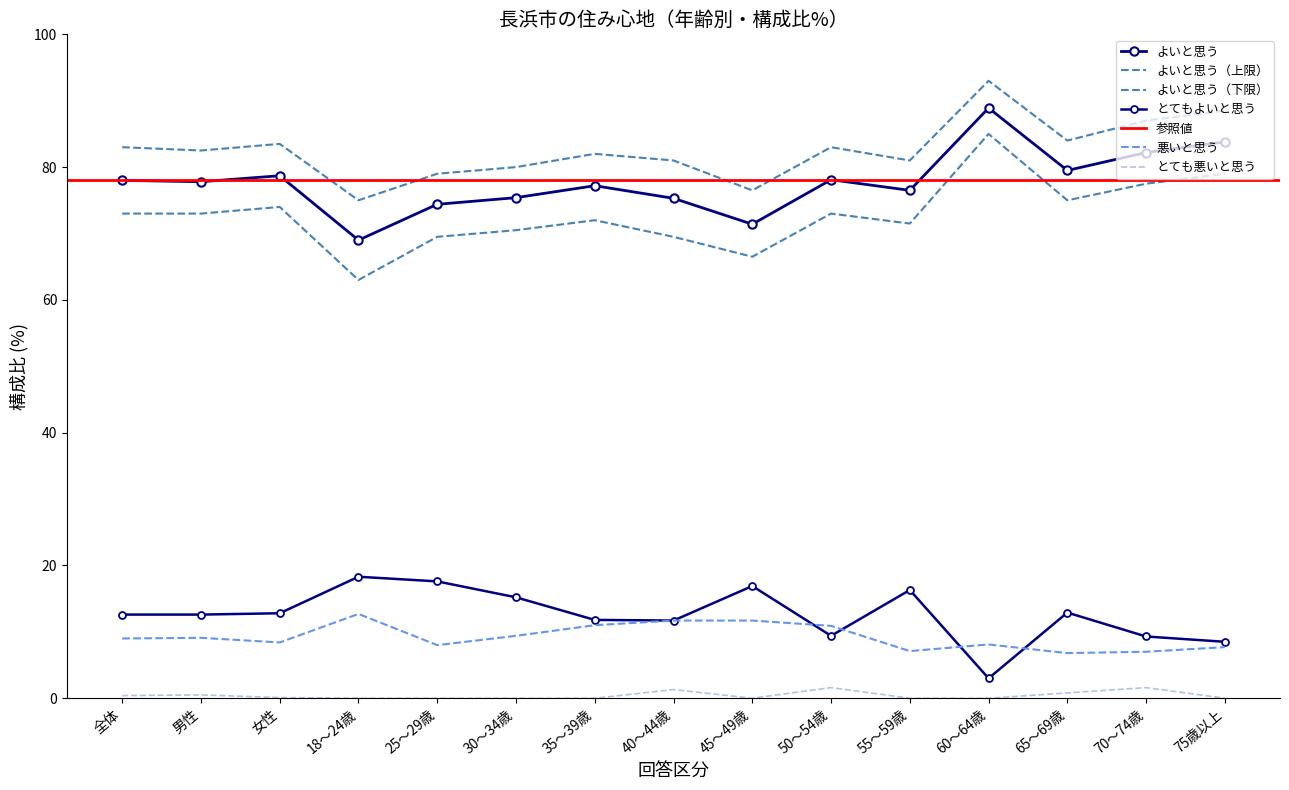

What is the label of the 13th point from the right?

女性